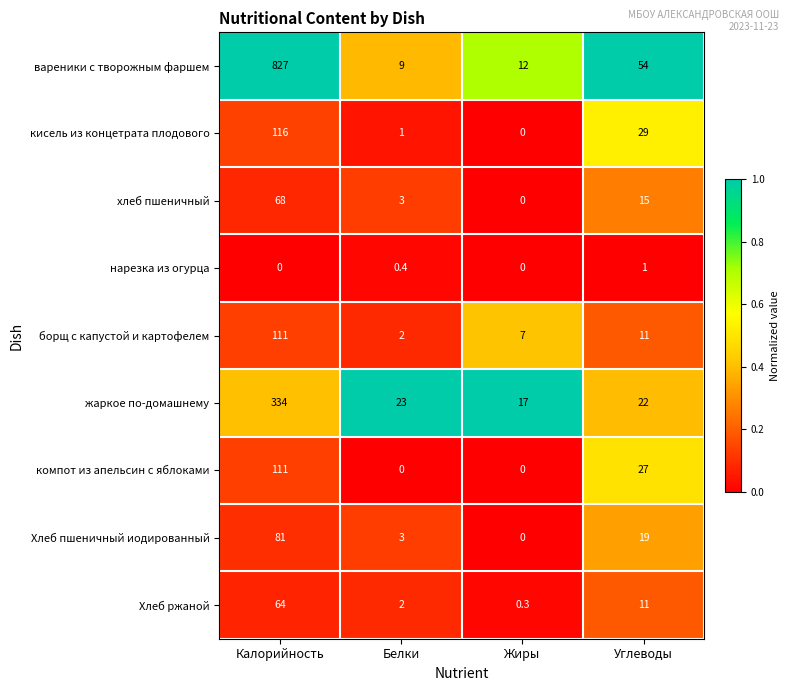

What is the lowest value of the Хлеб ржаной series?

0.3